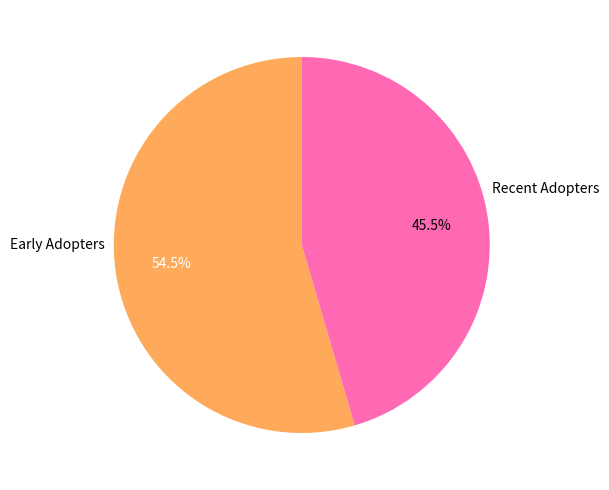

Does any single category account for the majority?

Yes